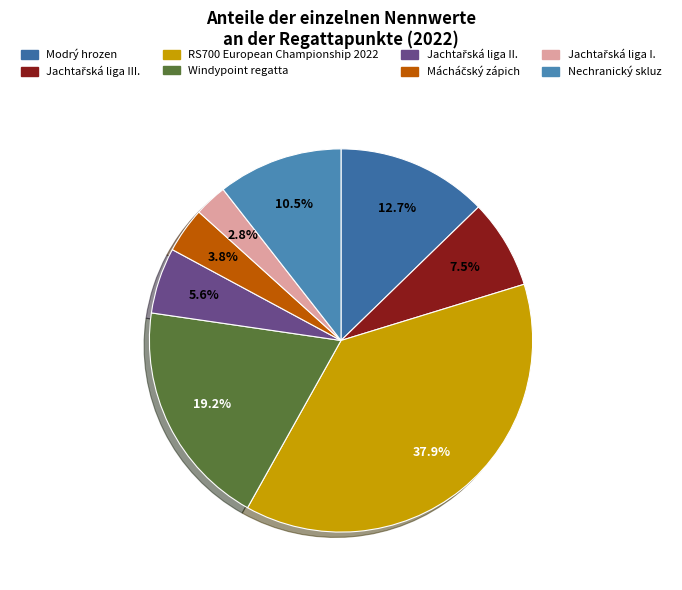

What percentage is the Jachtařská liga I. slice, to the nearest percent?

3%